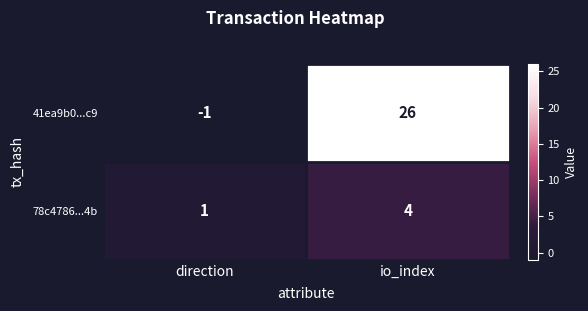

Which series changed the most between direction and io_index?

41ea9b0...c9